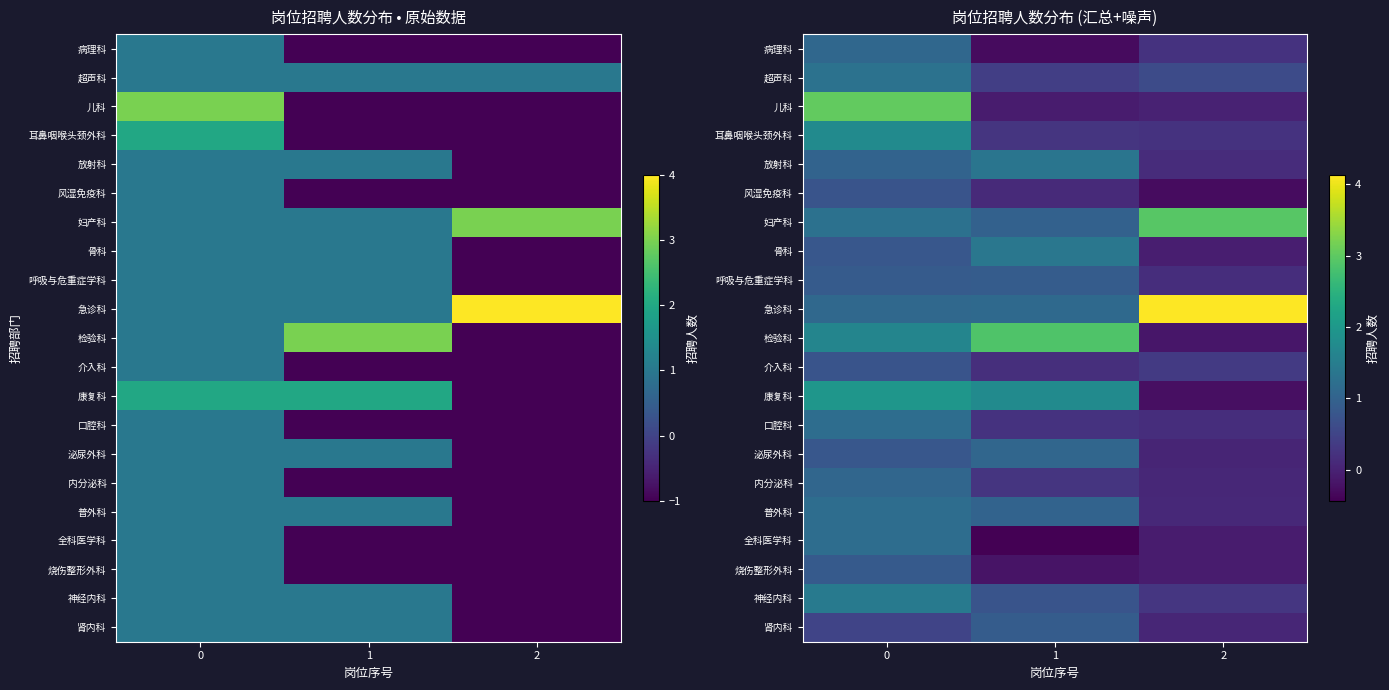

What is the sum of the 妇产科 values at 2 and 0?

4.2